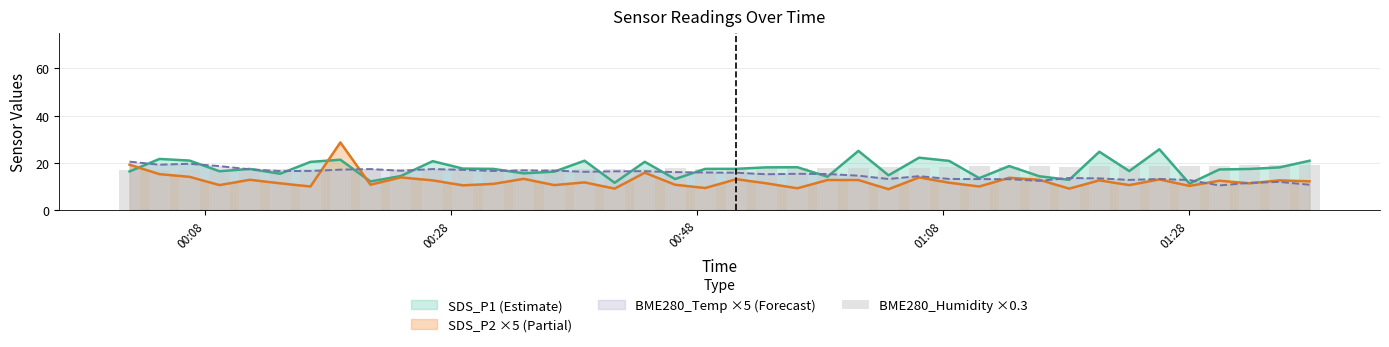

How many categories are shown in the chart?

40